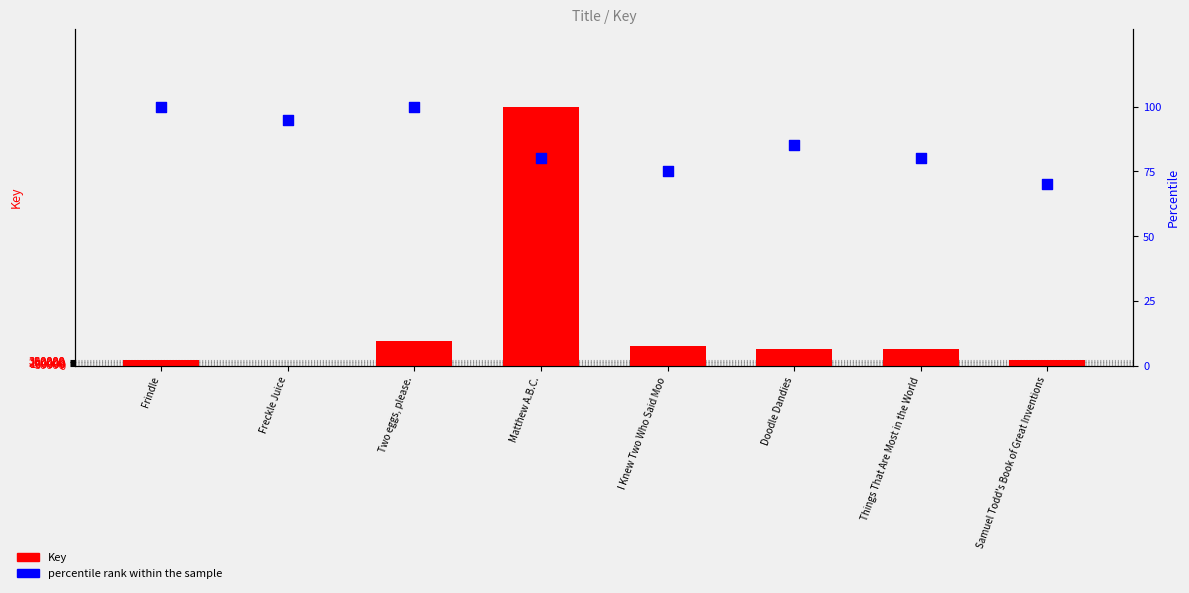

What are all the series names shown in the legend?

Key, percentile rank within the sample